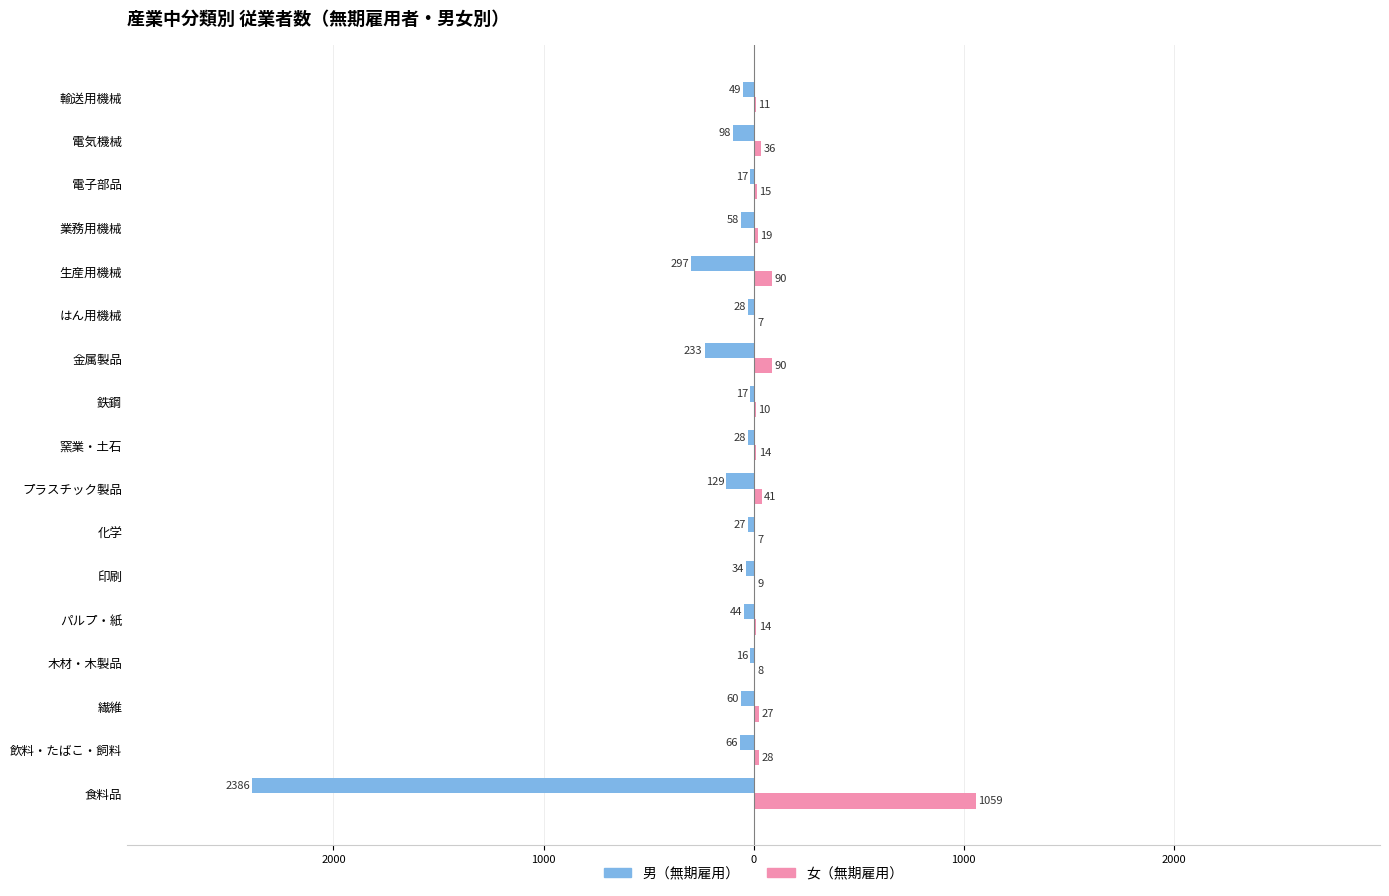

What are all the series names shown in the legend?

男（無期雇用）, 女（無期雇用）